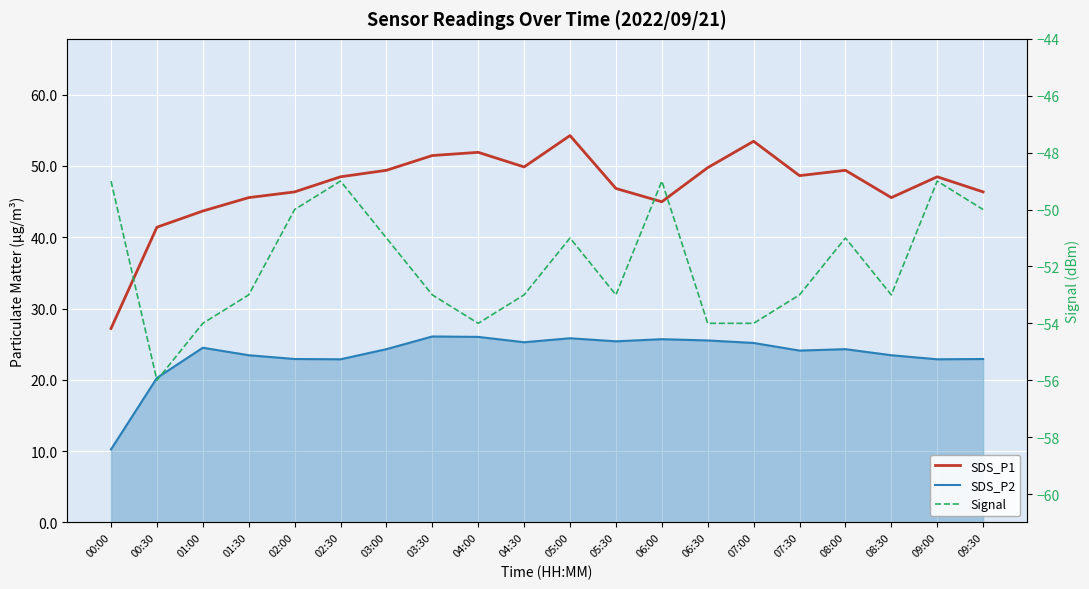

What position from the left is 03:00?

7